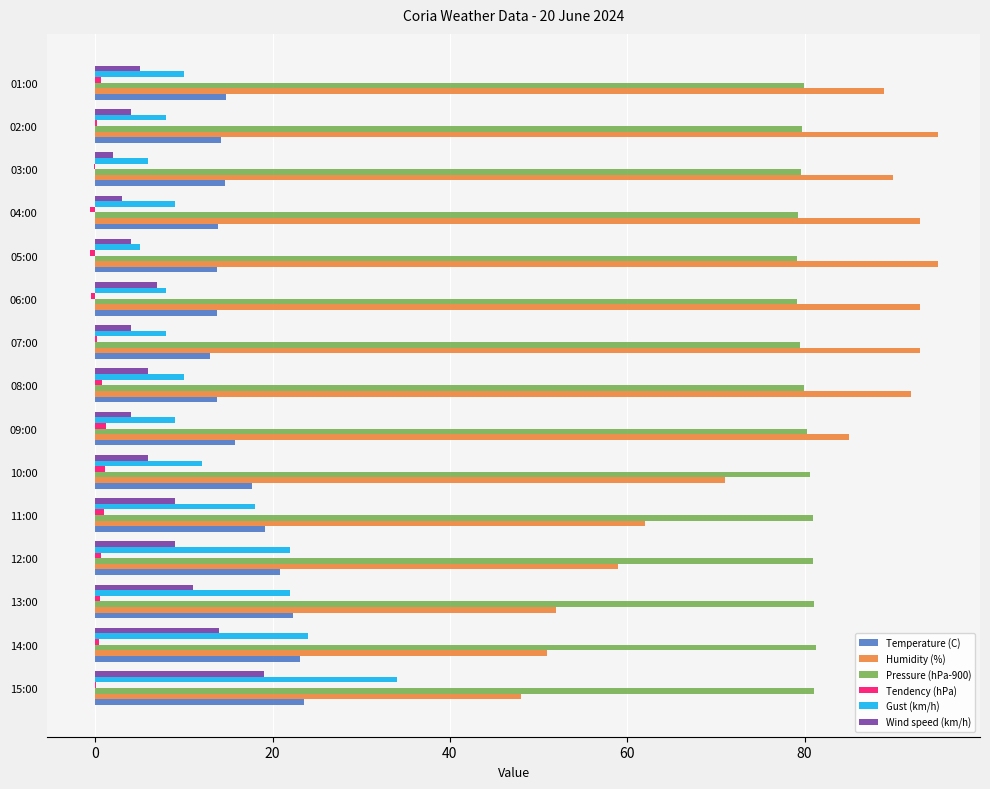

The value of Pressure (hPa-900) at 01:00 is 79.9. True or false?

True